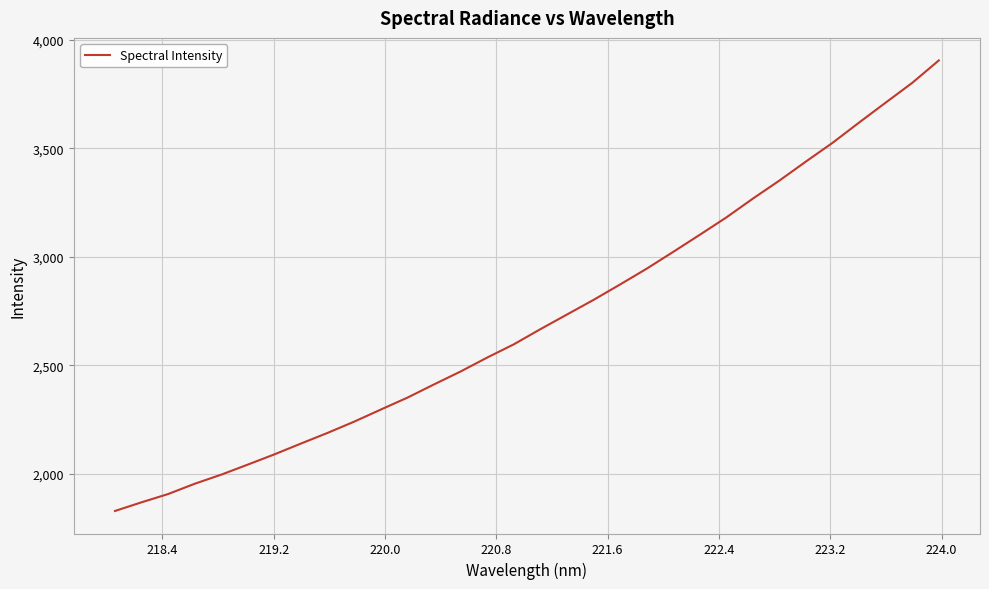

What is the difference between the maximum and minimum values?

2077.0